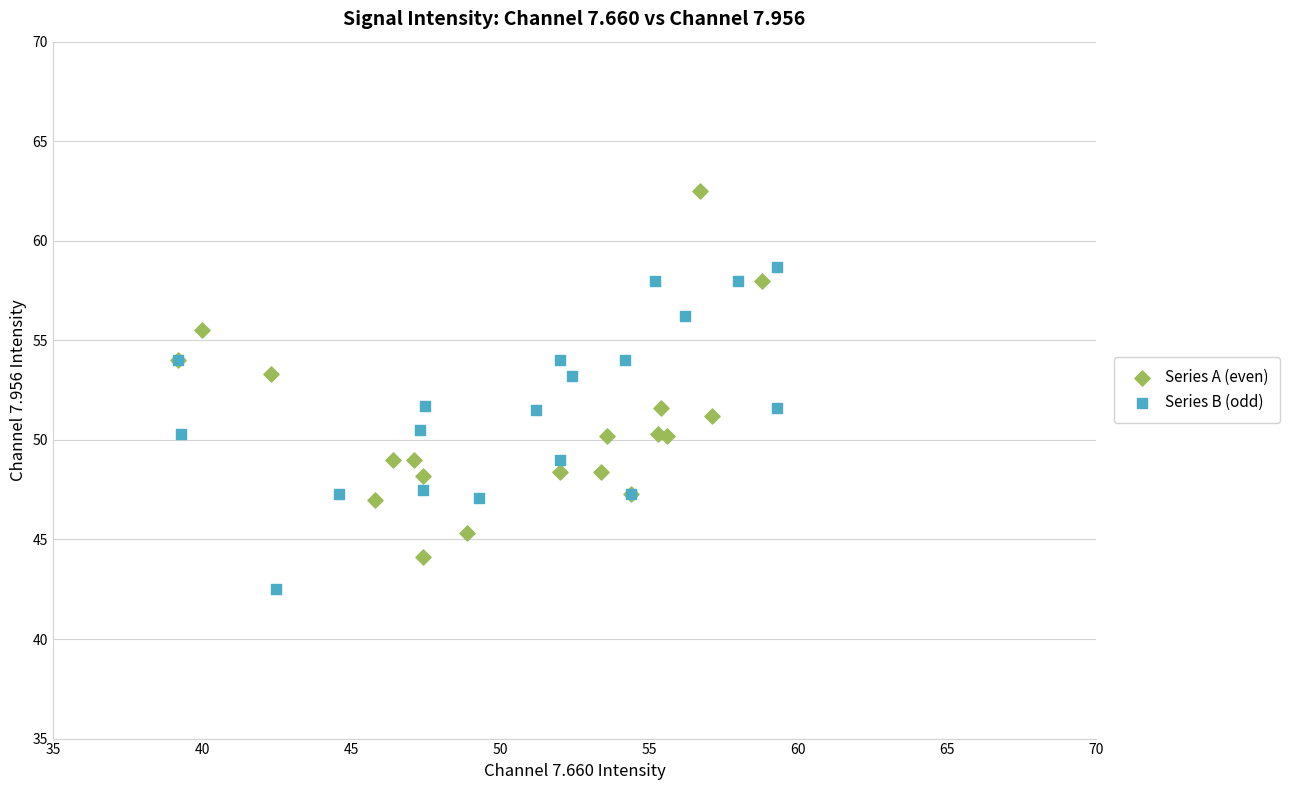

What are all the series names shown in the legend?

Series A (even), Series B (odd)